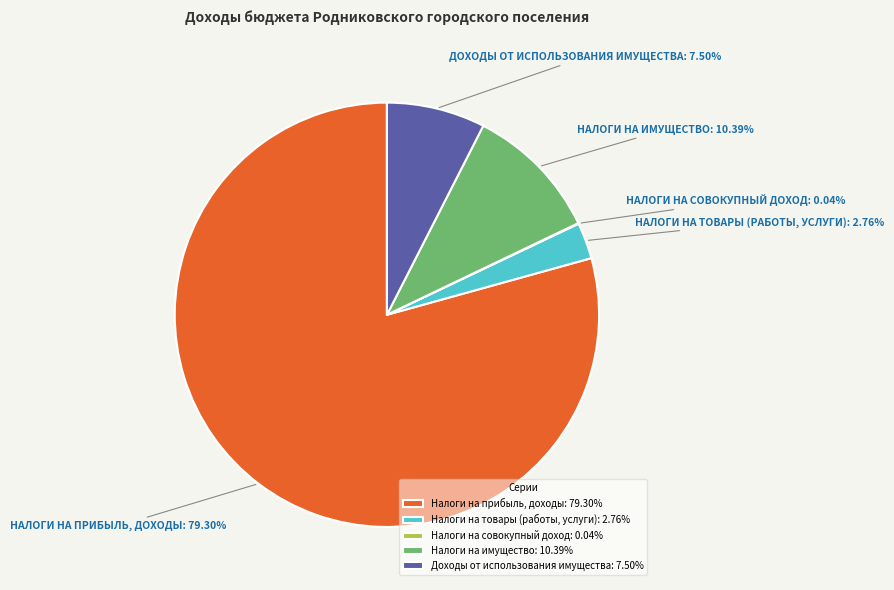

Does Налоги на товары (работы, услуги): 2.76% account for over 50% of the chart?

No